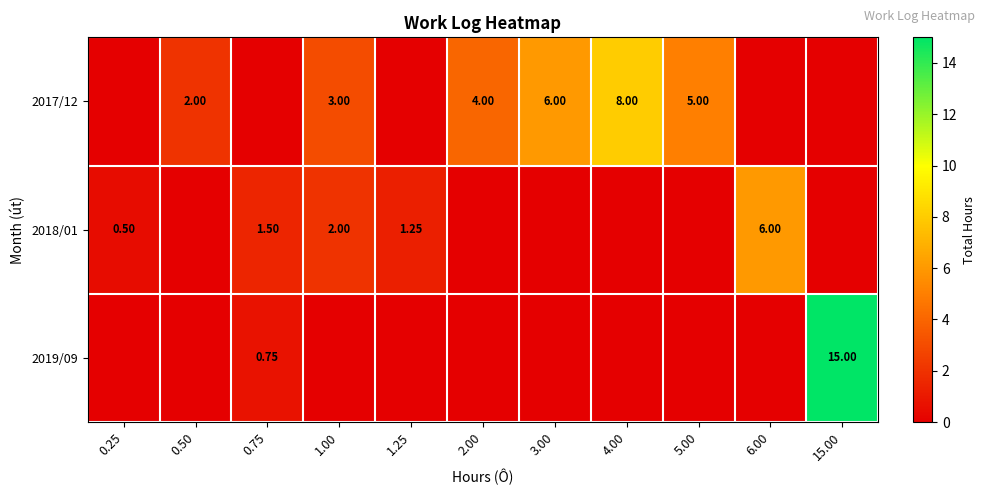

Between 2.00 and 3.00, which series saw the biggest shift?

2017/12